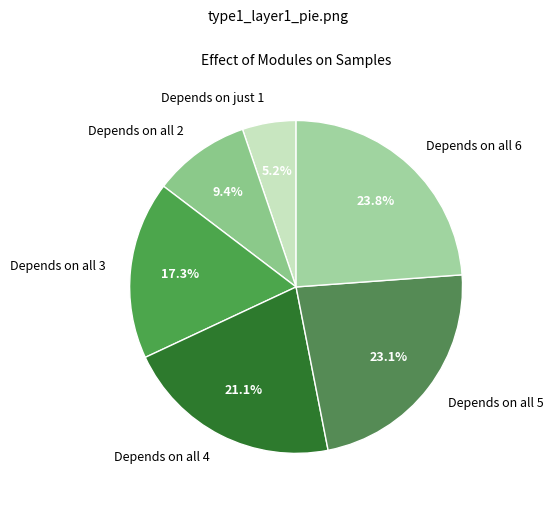

Rank the categories by value from highest to lowest.

Depends on all 6, Depends on all 5, Depends on all 4, Depends on all 3, Depends on all 2, Depends on just 1